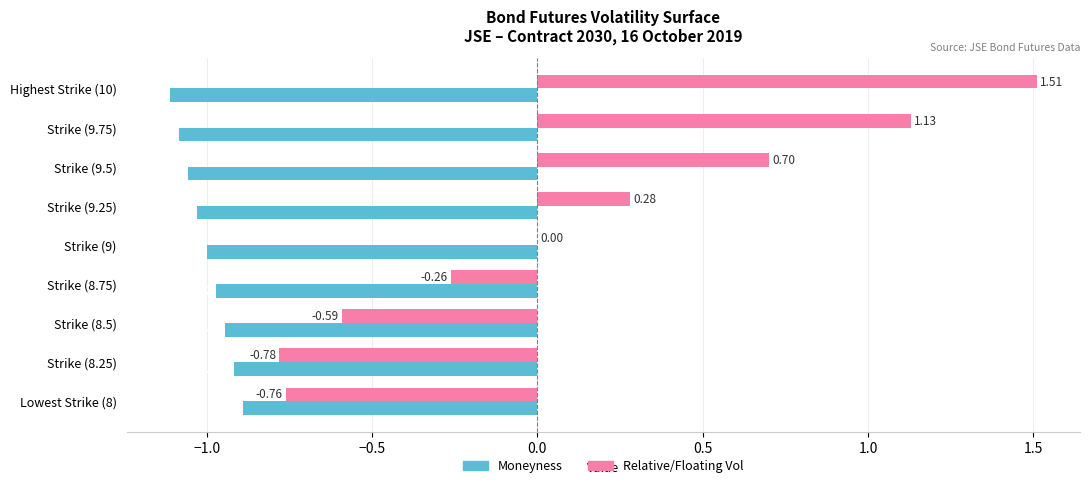

How many distinct data groups are displayed?

2